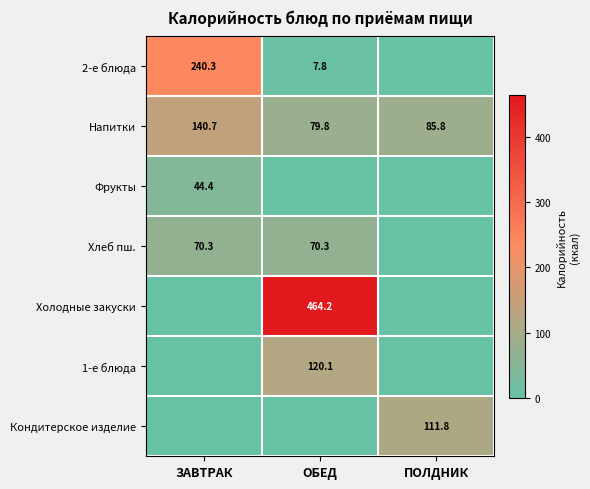

Which category has the highest value in the Фрукты series?

ЗАВТРАК